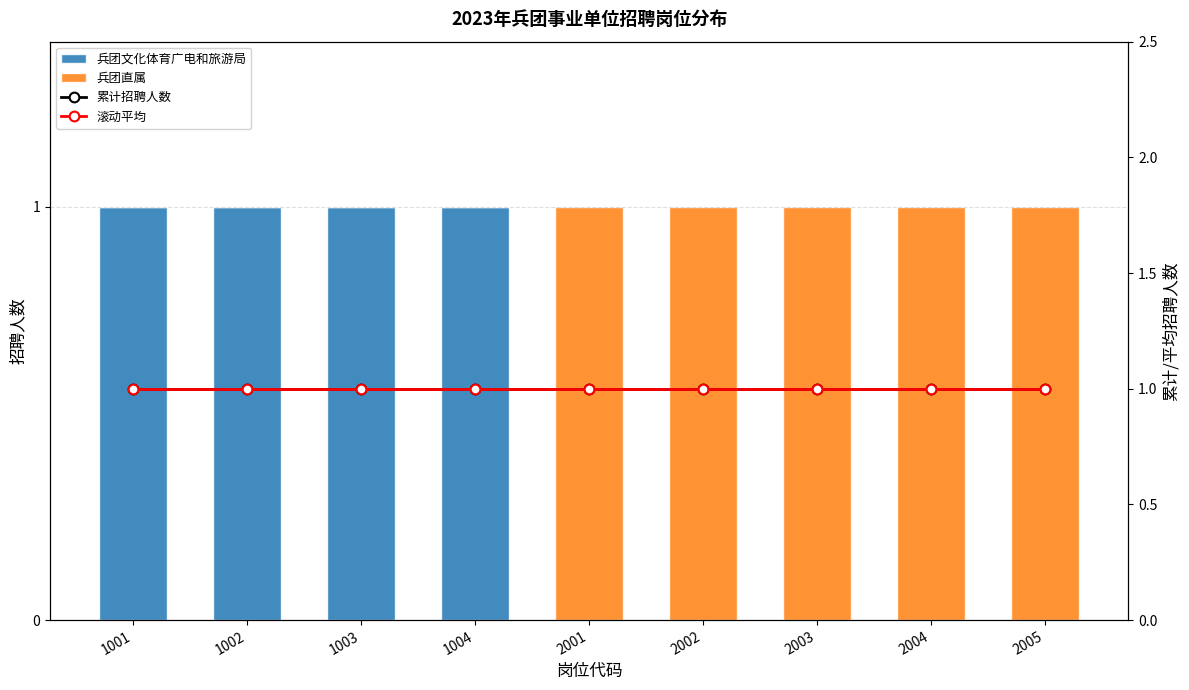

What is the value of the 兵团直属 bar at the 9th from the left?

1